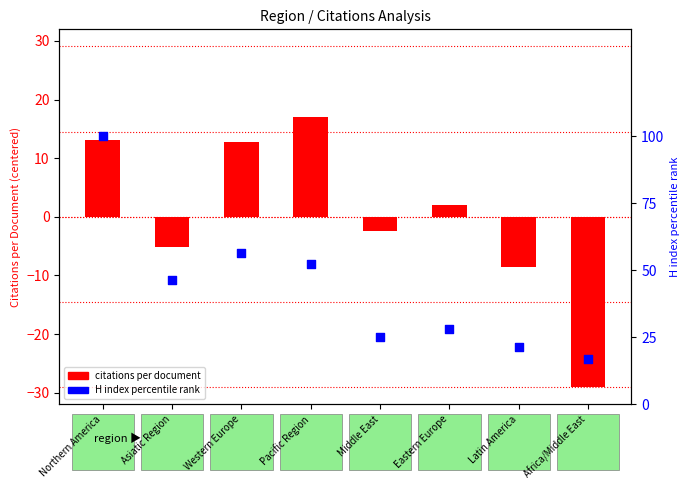

Is the value of Citations per document at Latin America greater than the value of H index (percentile) at Northern America?

No